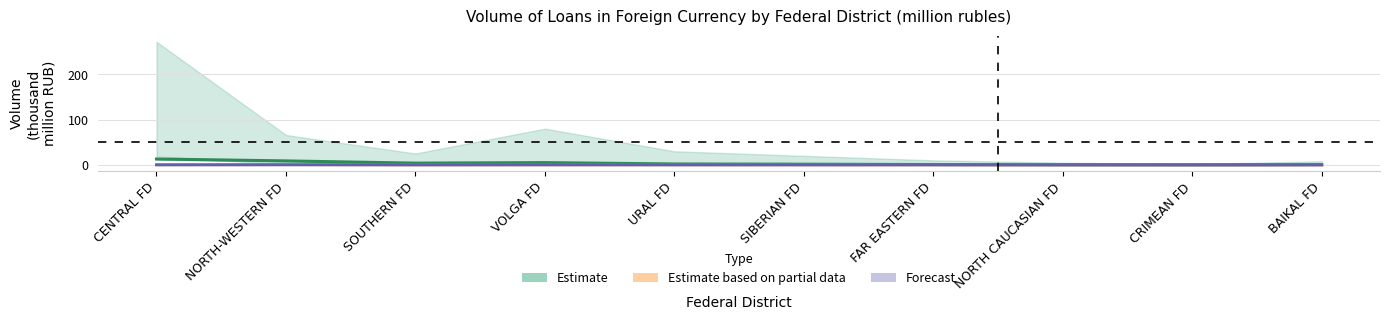

What is the difference between the highest and lowest values at CRIMEAN FD?

0.1